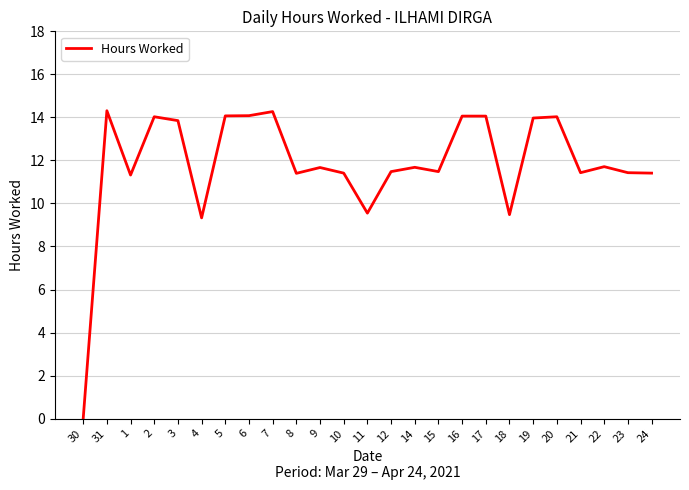

True or false: there are more than 2 points higher than both neighbors.

True